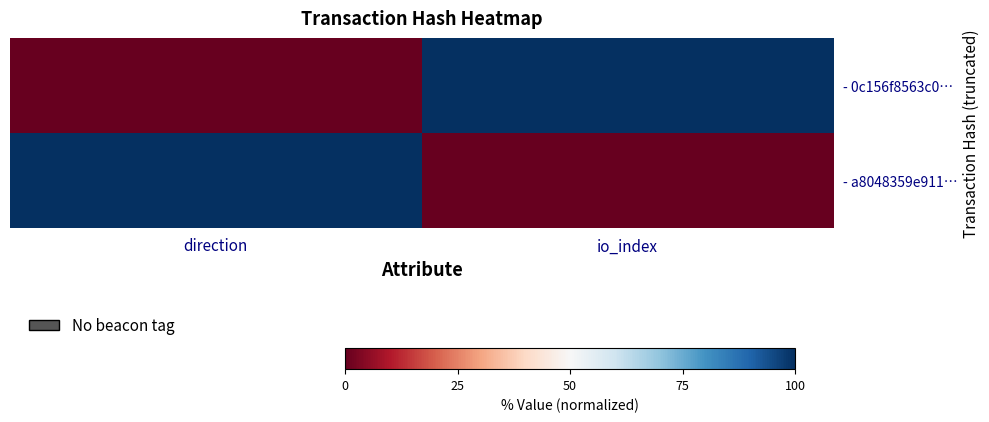

What is the difference between the highest and lowest values at direction?

100